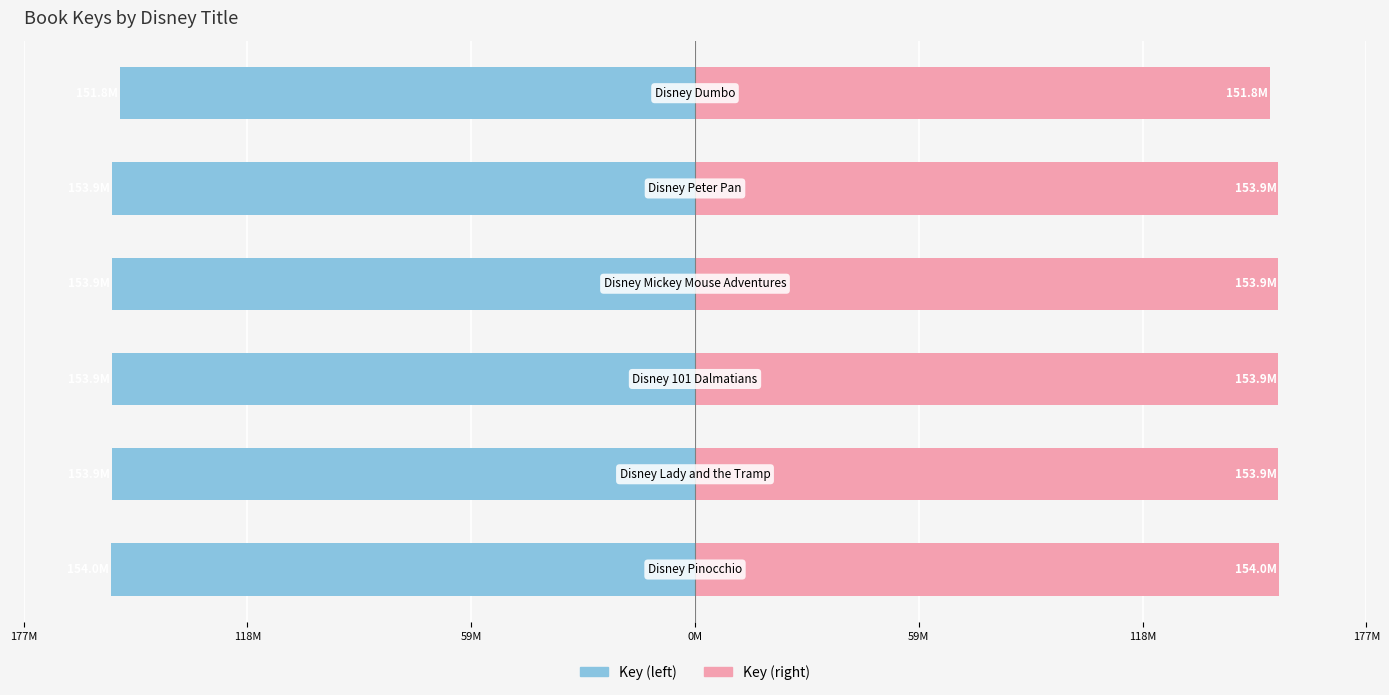

How many data points in Key (right) are above 153?

5